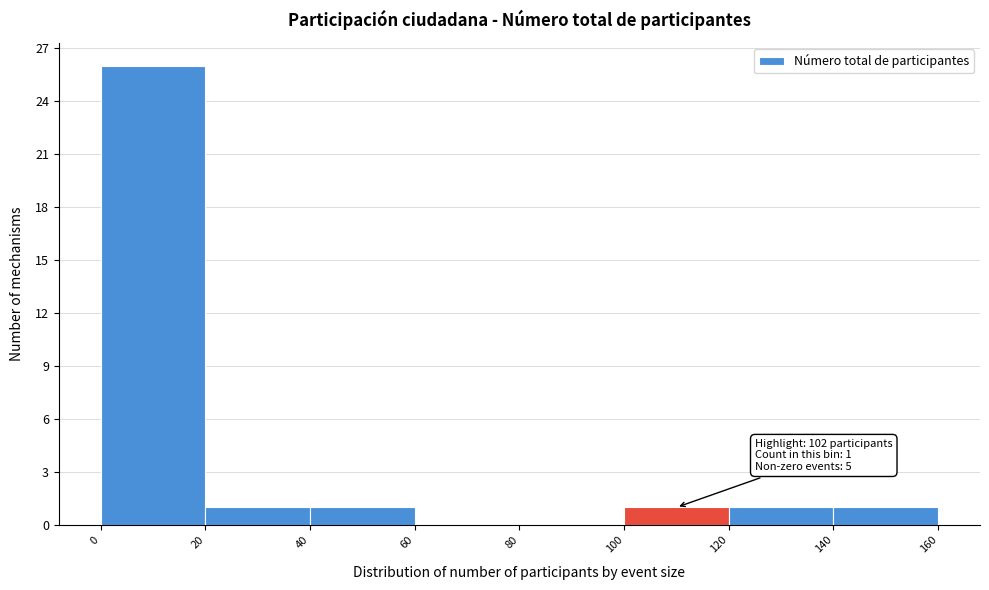

Which range on the x-axis has the tallest bar?

0 to 20